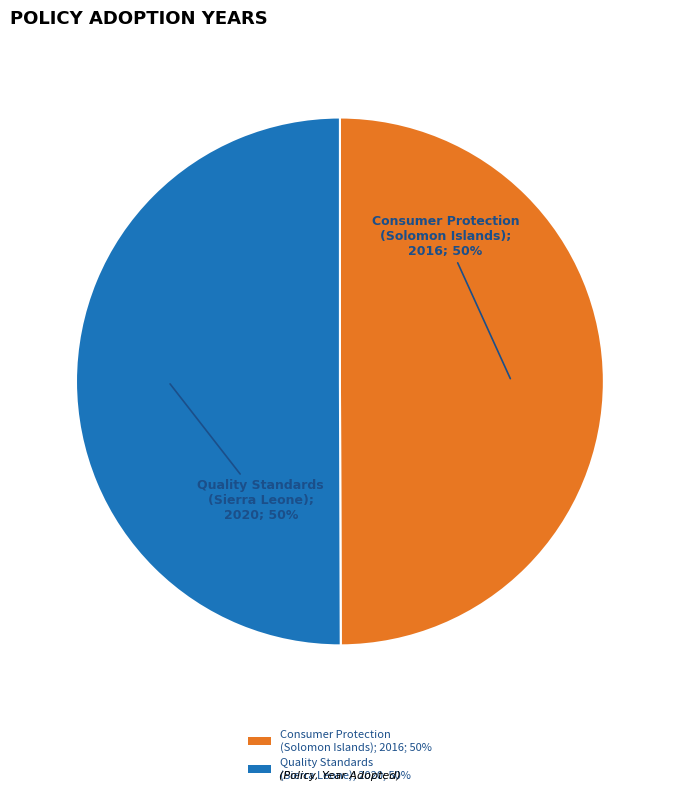

To the nearest percent, what is the combined percentage of Quality Standards (Sierra Leone); 2020; 50% and Consumer Protection (Solomon Islands); 2016; 50%?

100%